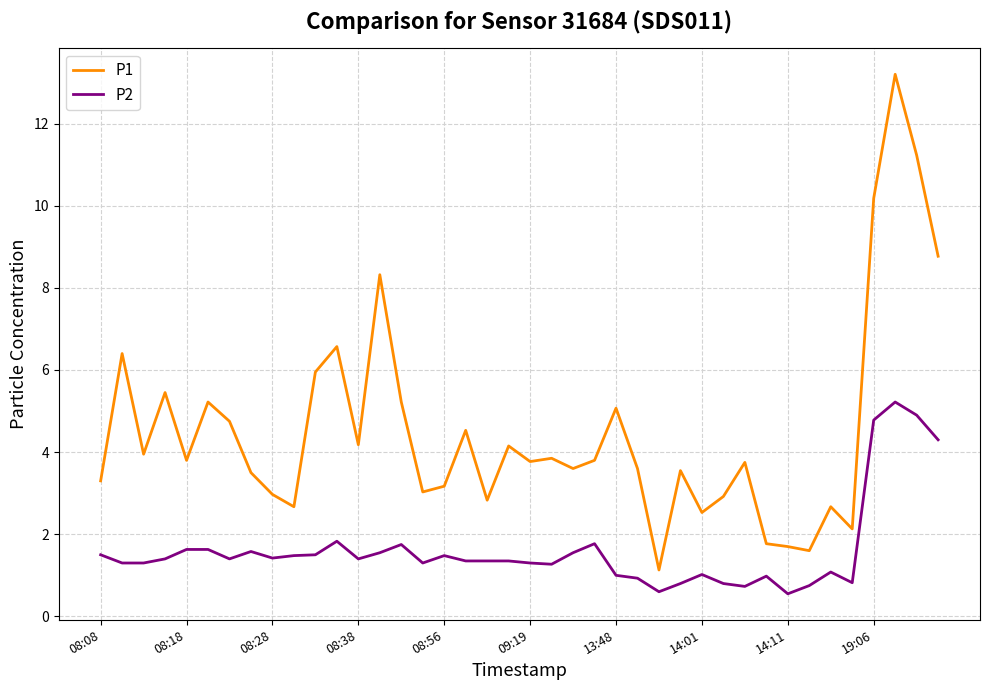

How many lines are shown in the chart?

2